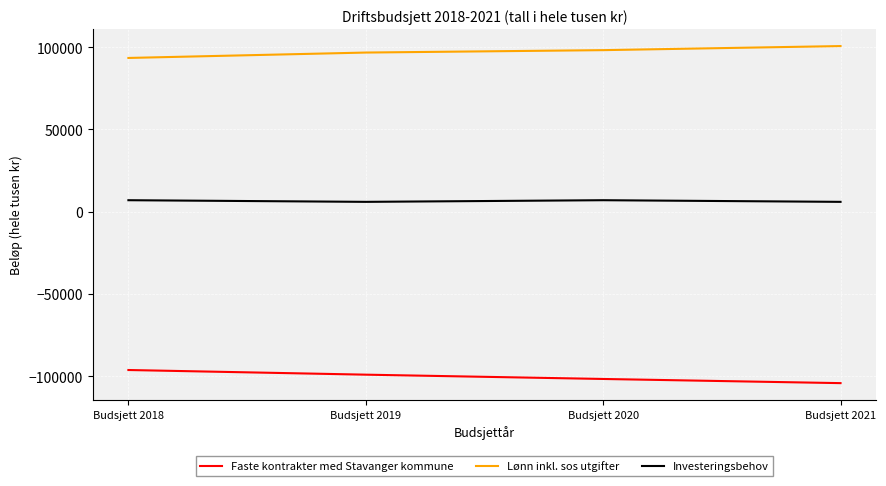

The value of Faste kontrakter med Stavanger kommune at Budsjett 2018 is -96250. True or false?

True